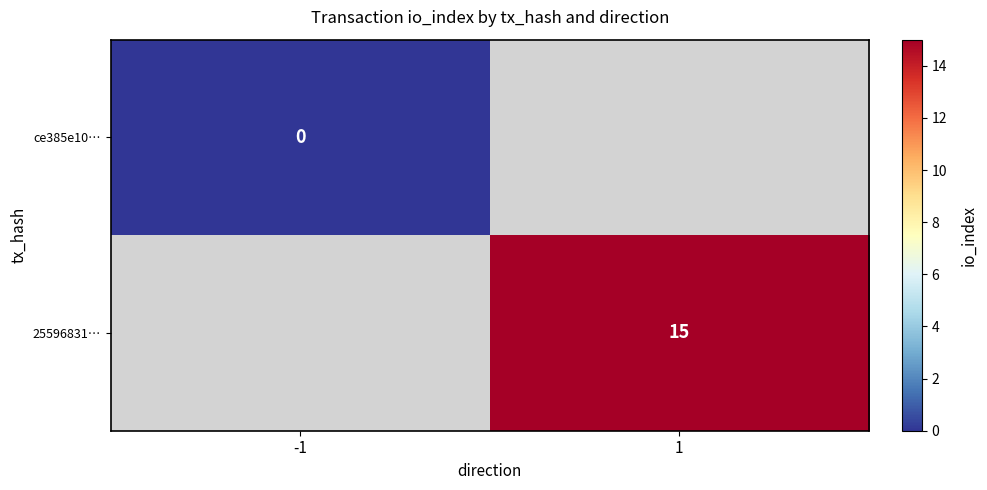

Is it true that 25596831… equals 10 at 1?

False